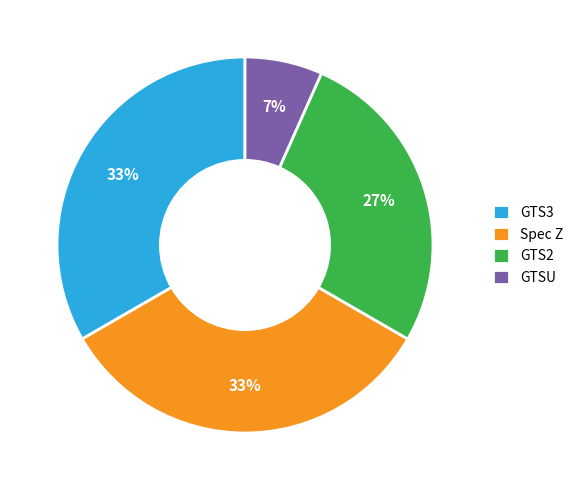

Approximately how many times larger is the value at Spec Z compared to GTS3?

1.0